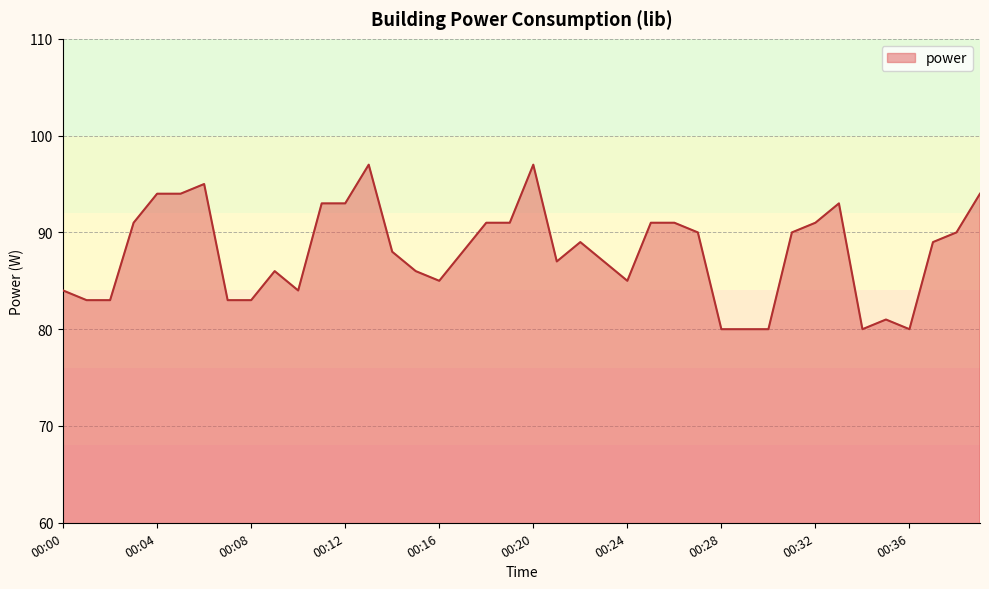

What is the maximum value shown in the chart?

97